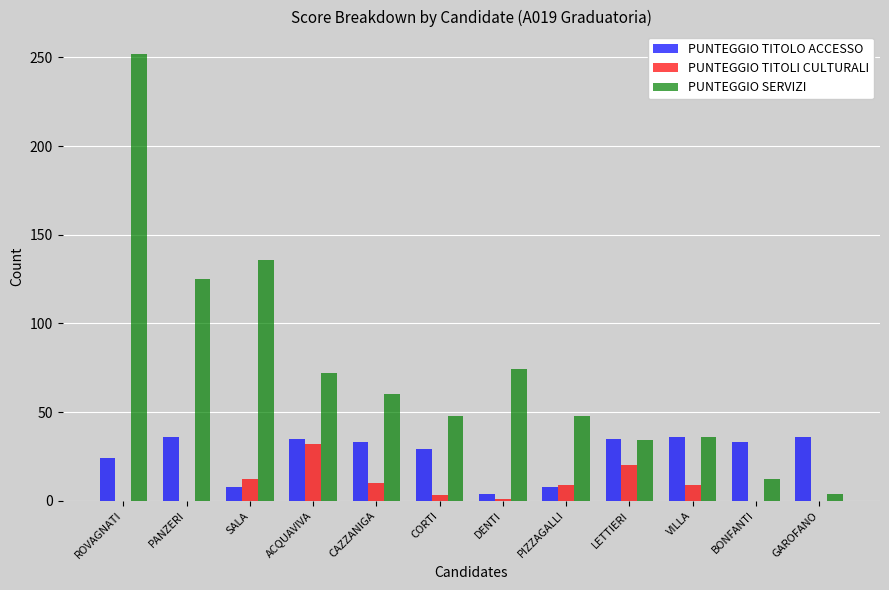

Where is PUNTEGGIO TITOLO ACCESSO nearest to the value 20?

ROVAGNATI